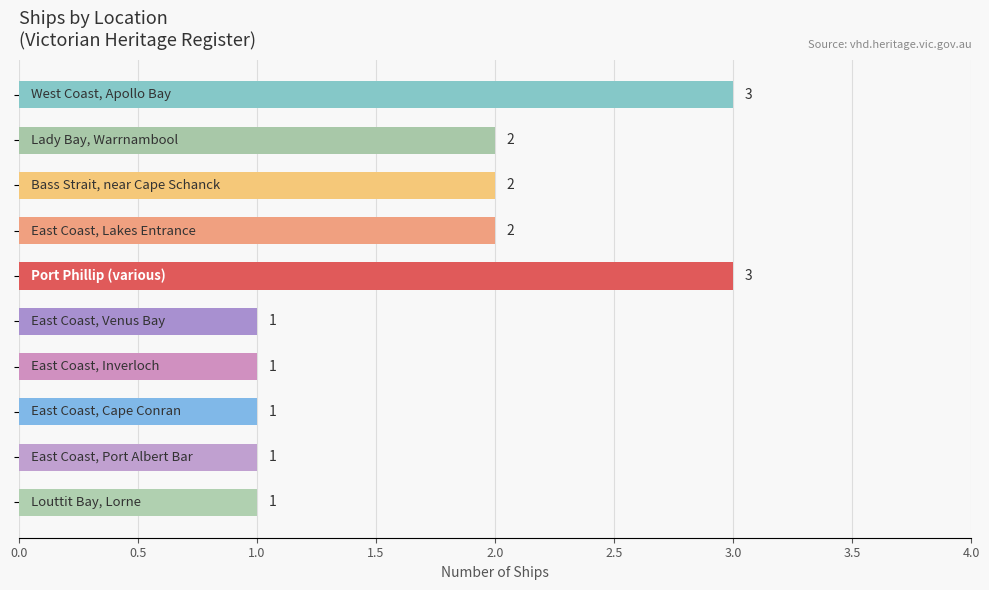

What is the sum of all values?

17